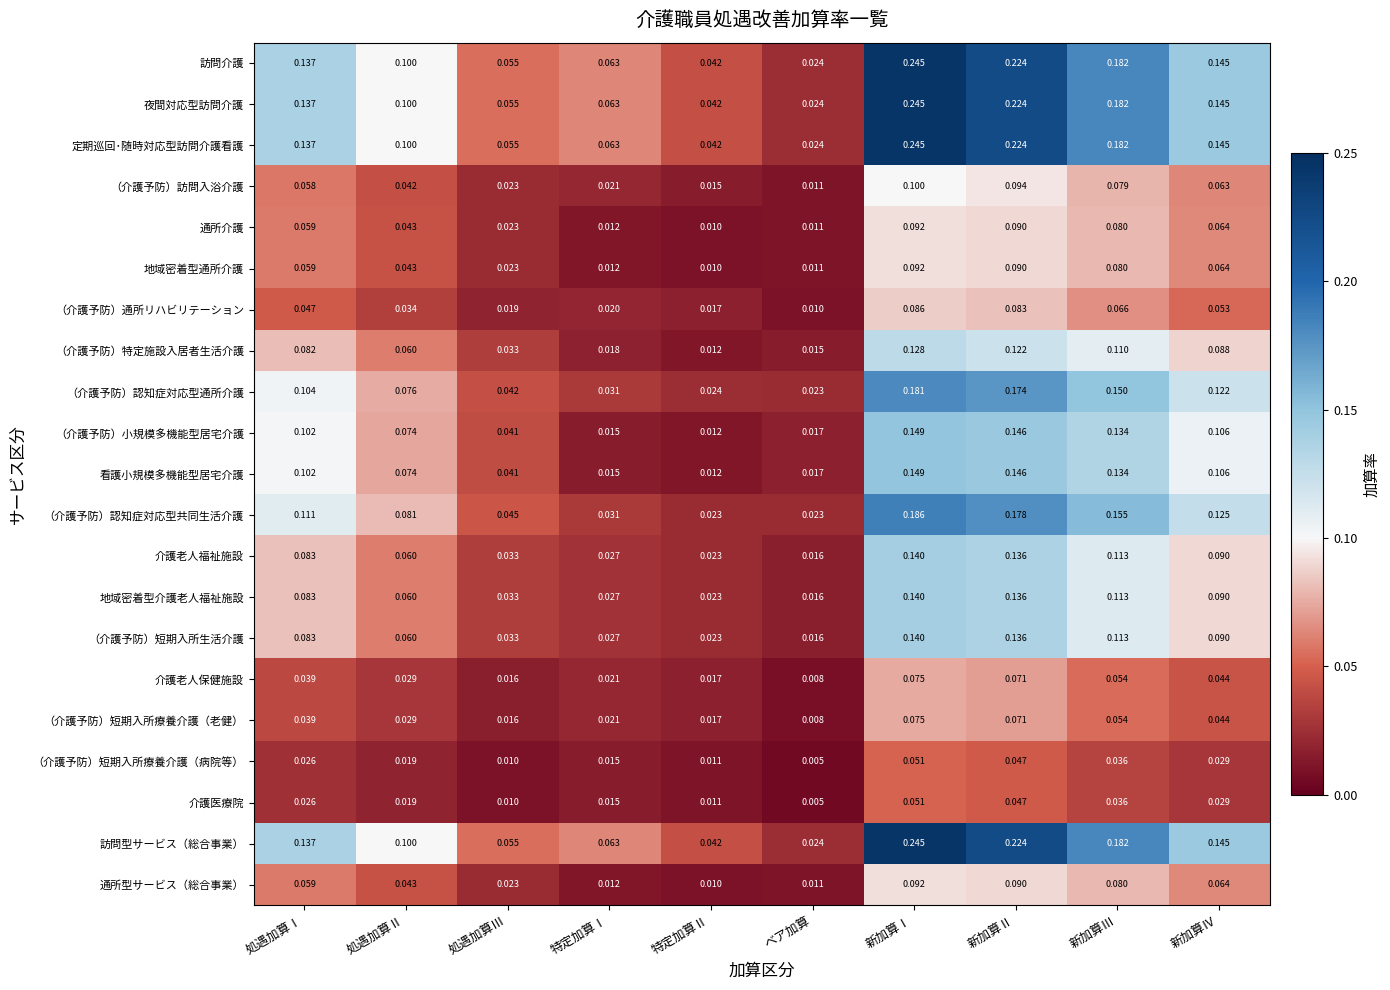

Is the value of （介護予防）小規模多機能型居宅介護 at 処遇加算Ⅰ greater than the value of 地域密着型介護老人福祉施設 at 特定加算Ⅰ?

Yes